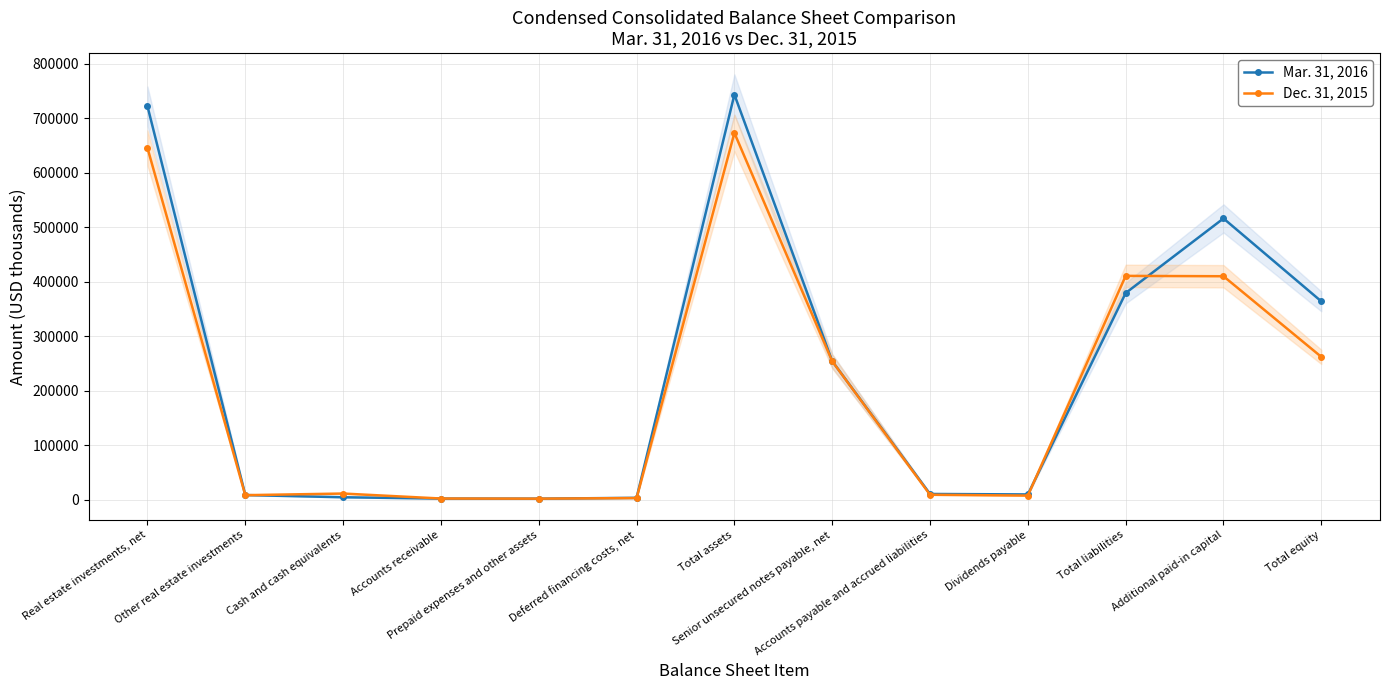

Count the number of data series in this chart.

2